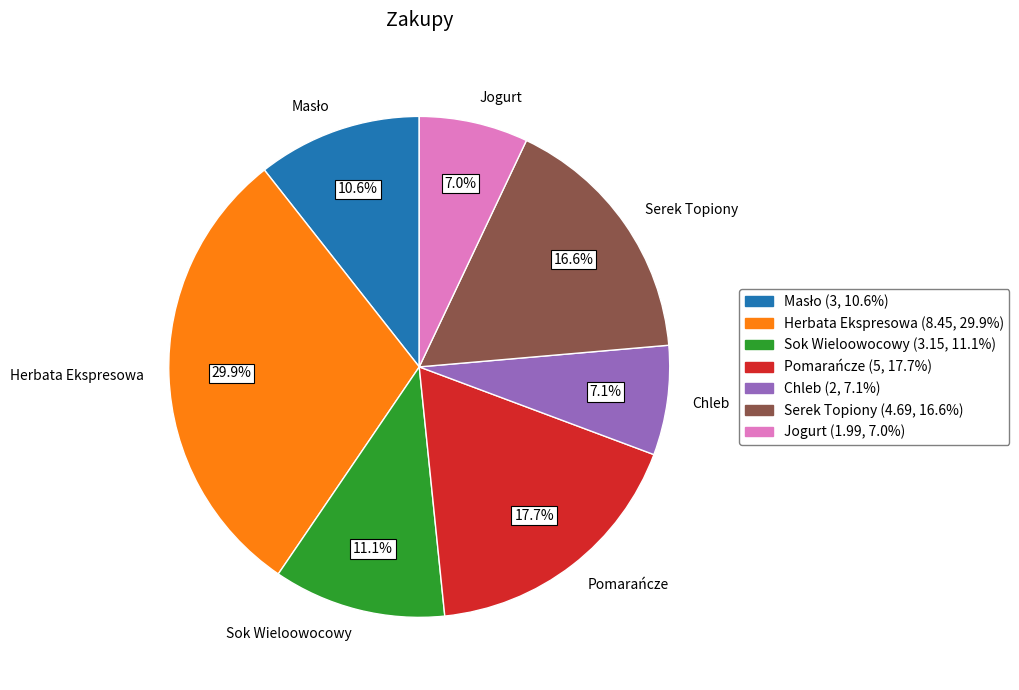

To the nearest percent, what is the average slice percentage?

14%